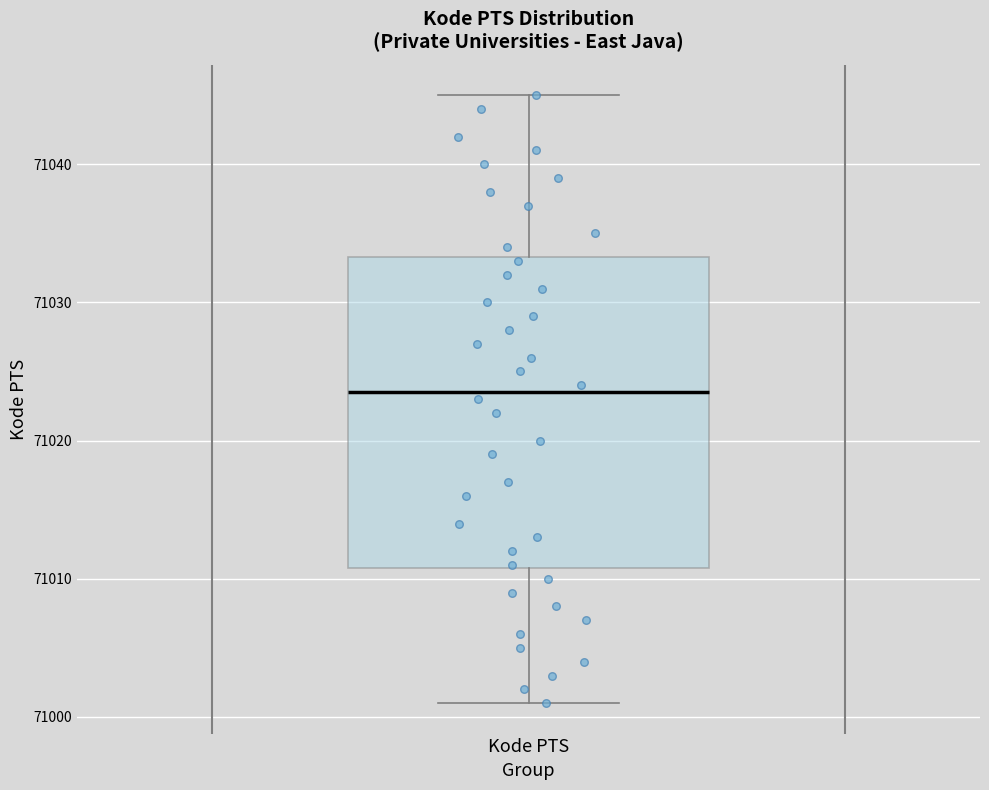

Read this box plot against the y-axis: the position of the median line, the range covered by the box, and the ends of both whiskers. The values are not printed on the chart, so give them approximately, as read against the axis.

median 71024, box 71011 to 71033, whiskers 71001 to 71045